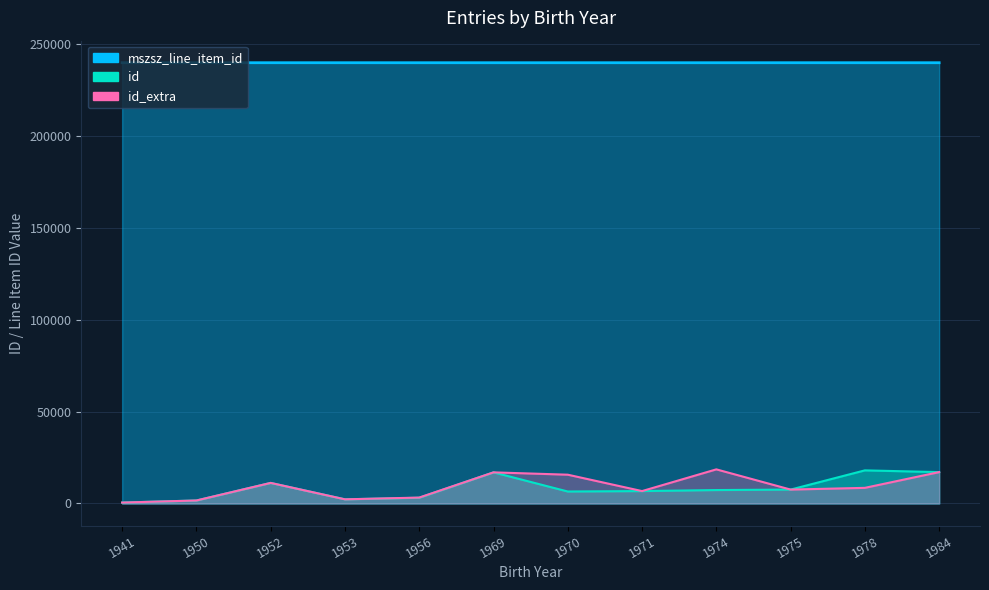

What is the difference between the highest and lowest values at 1970?

233533